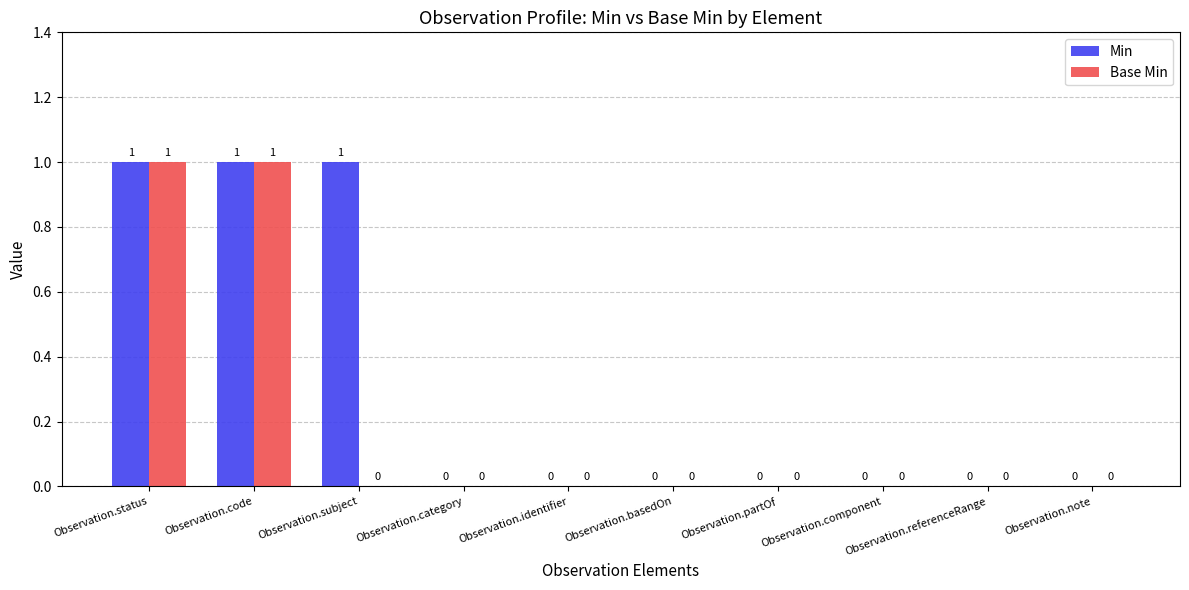

How many Base Min values are between 0 and 1?

10